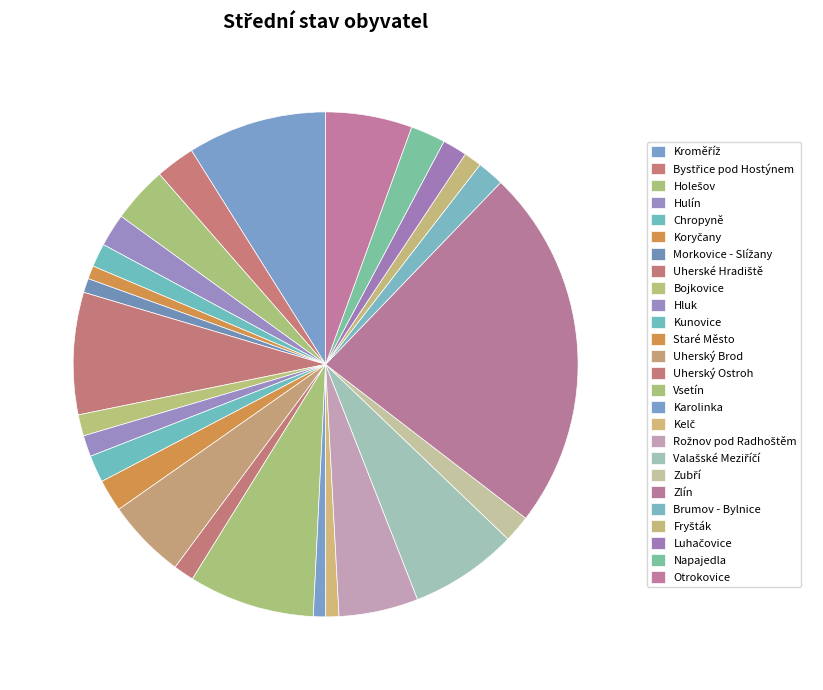

How many slices are in this pie chart?

26